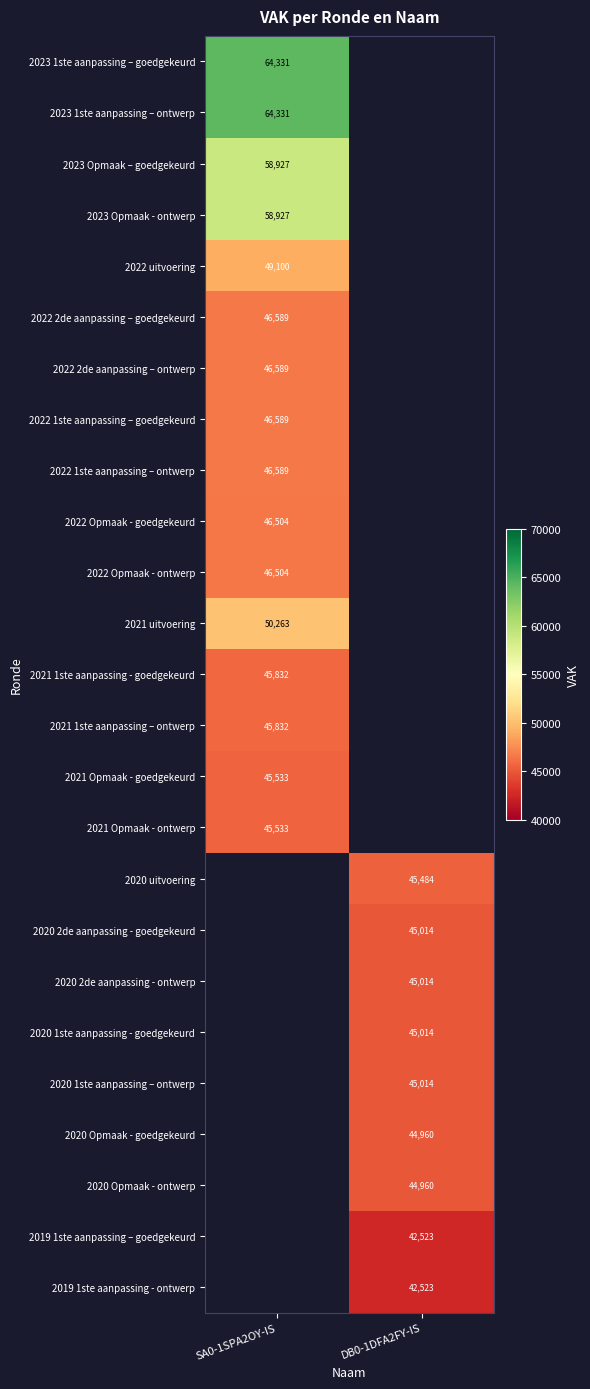

The 2021 1ste aanpassing – ontwerp series shows 80054 at SA0-1SPA2OY-IS. True or false?

False